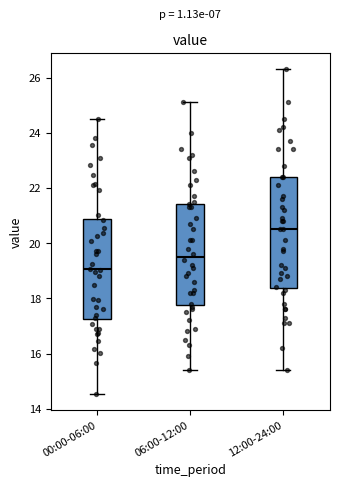

Which box has the lowest median line?

00:00-06:00